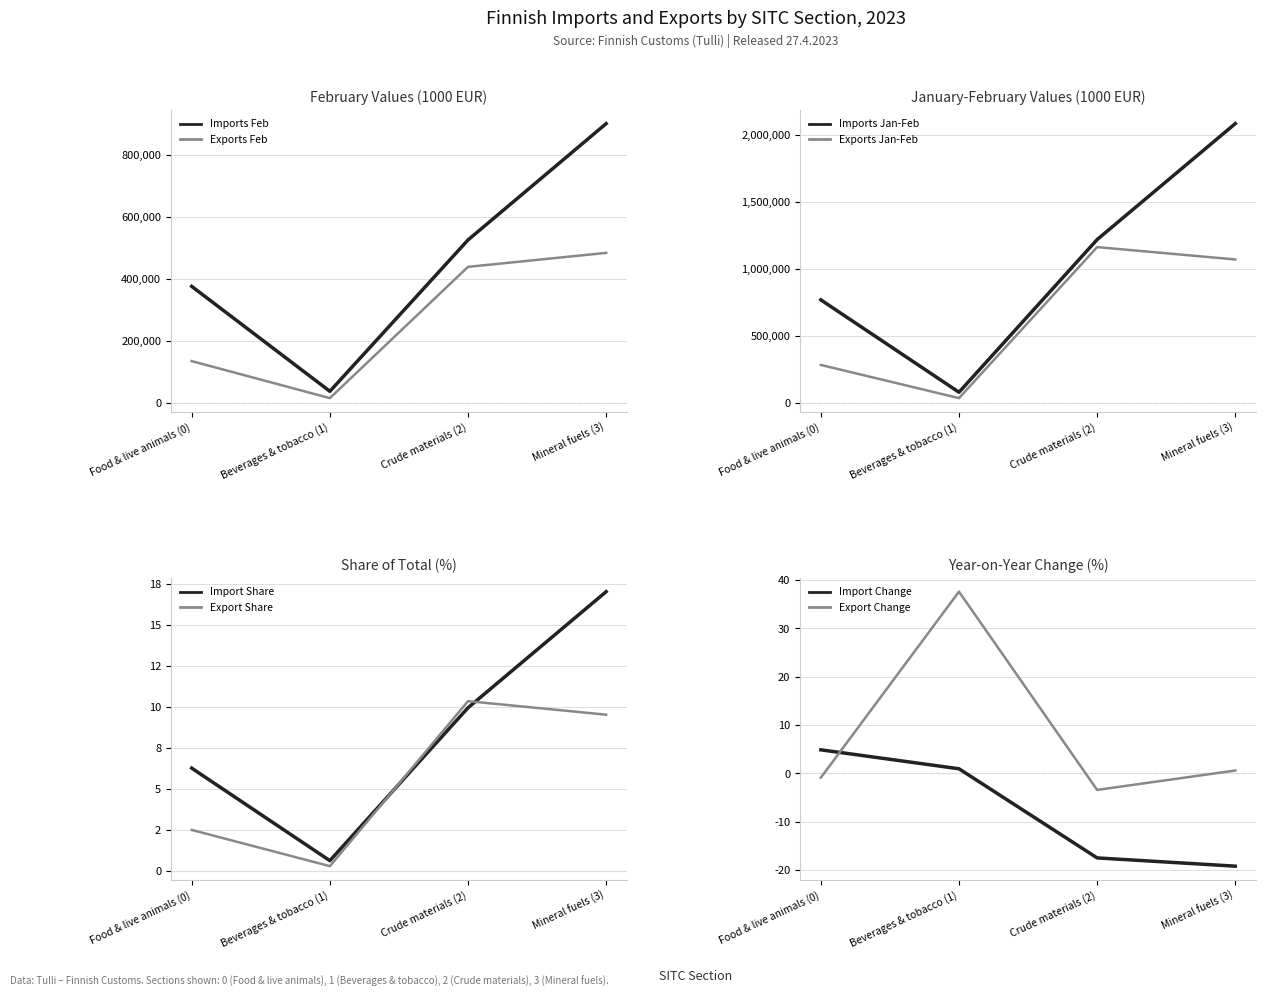

True or false: Imports Feb and Exports Feb cross at least once.

False